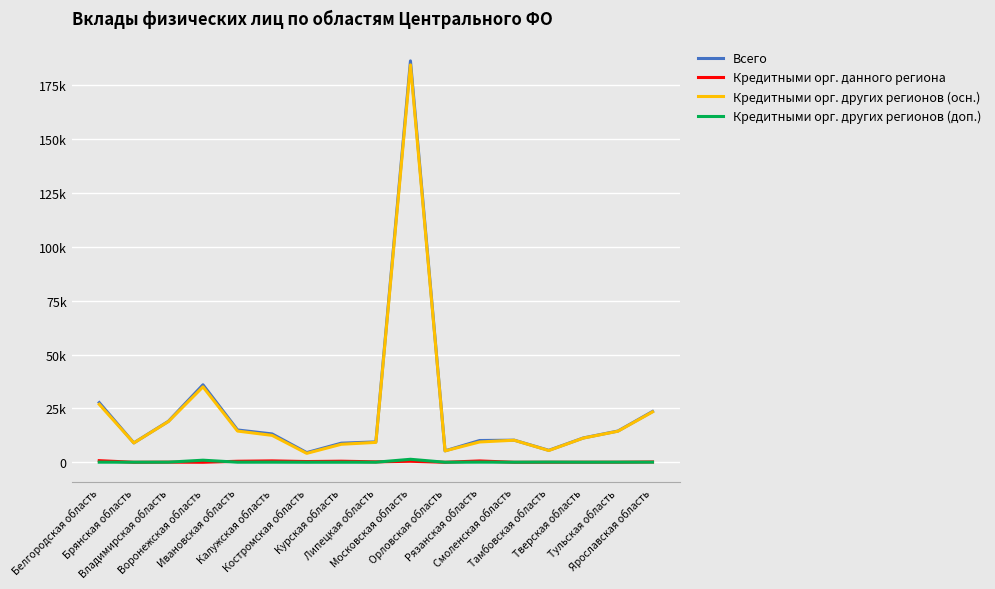

How many interior local peaks does the Кредитными орг. других регионов (осн.) series have?

3